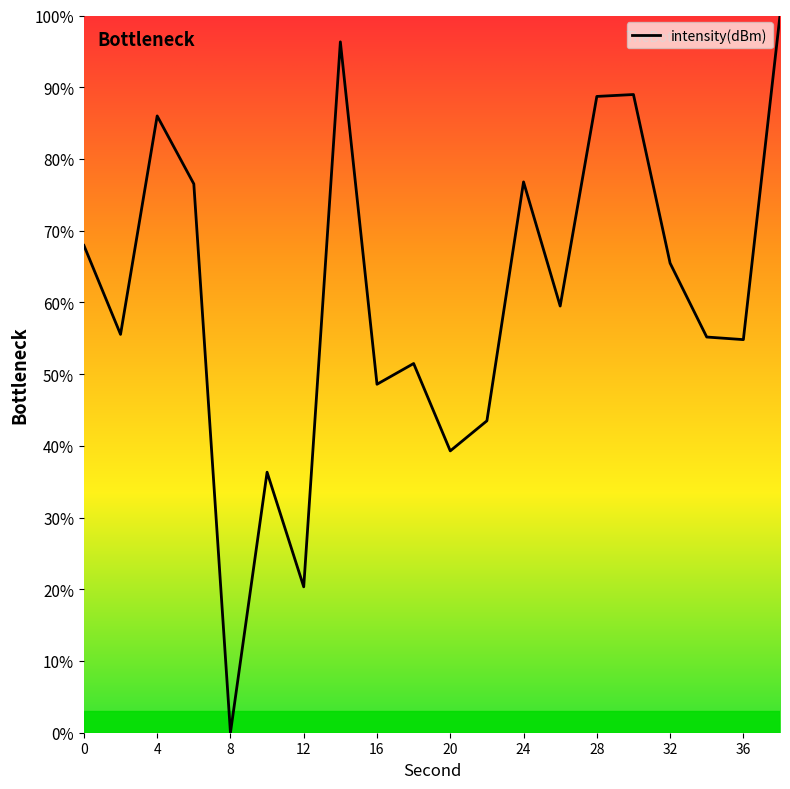

What is the maximum value shown in the chart?

100.0